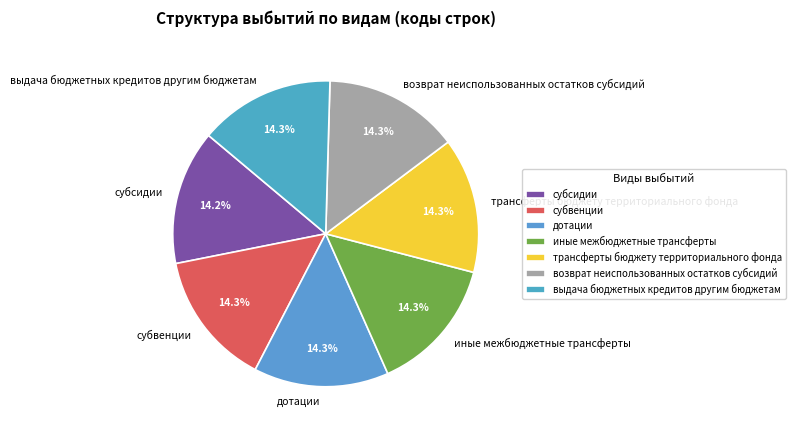

Is the sum of трансферты бюджету территориального фонда and дотации greater than half?

No